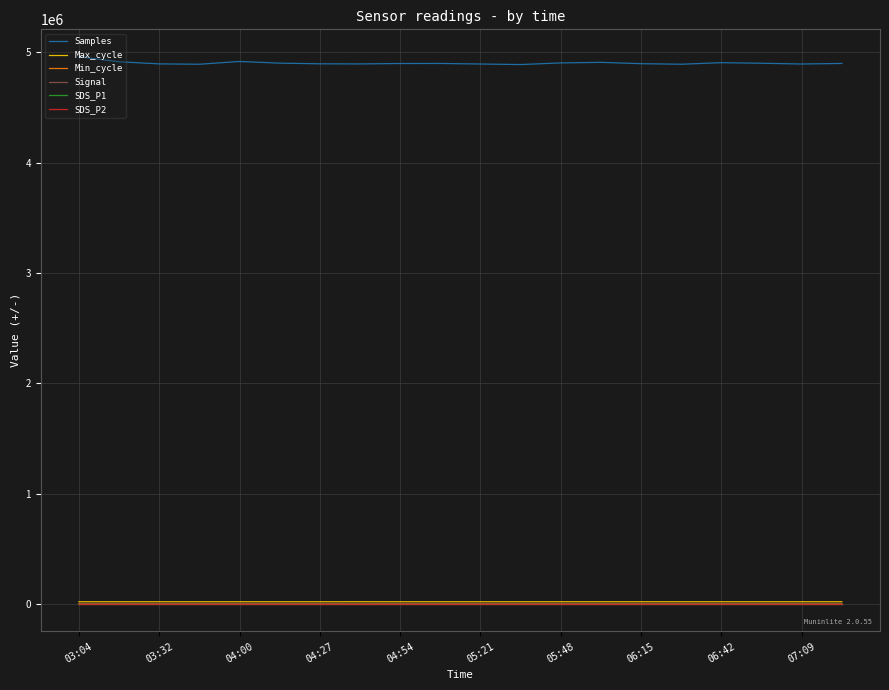

Which series has the largest total across all categories?

Samples